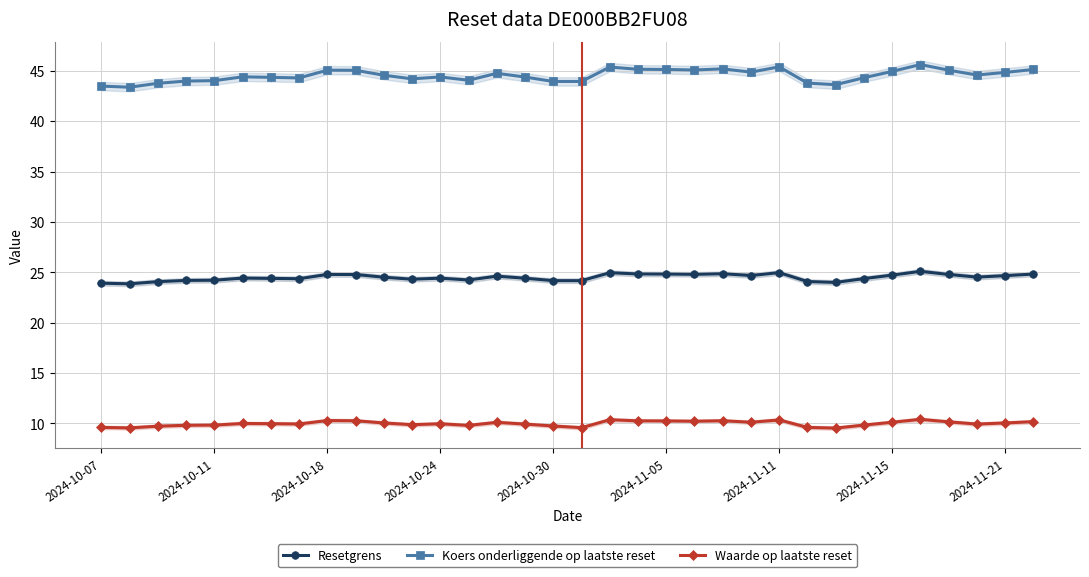

The value of Koers onderliggende op laatste reset at 2024-10-24 is 44.4. True or false?

True